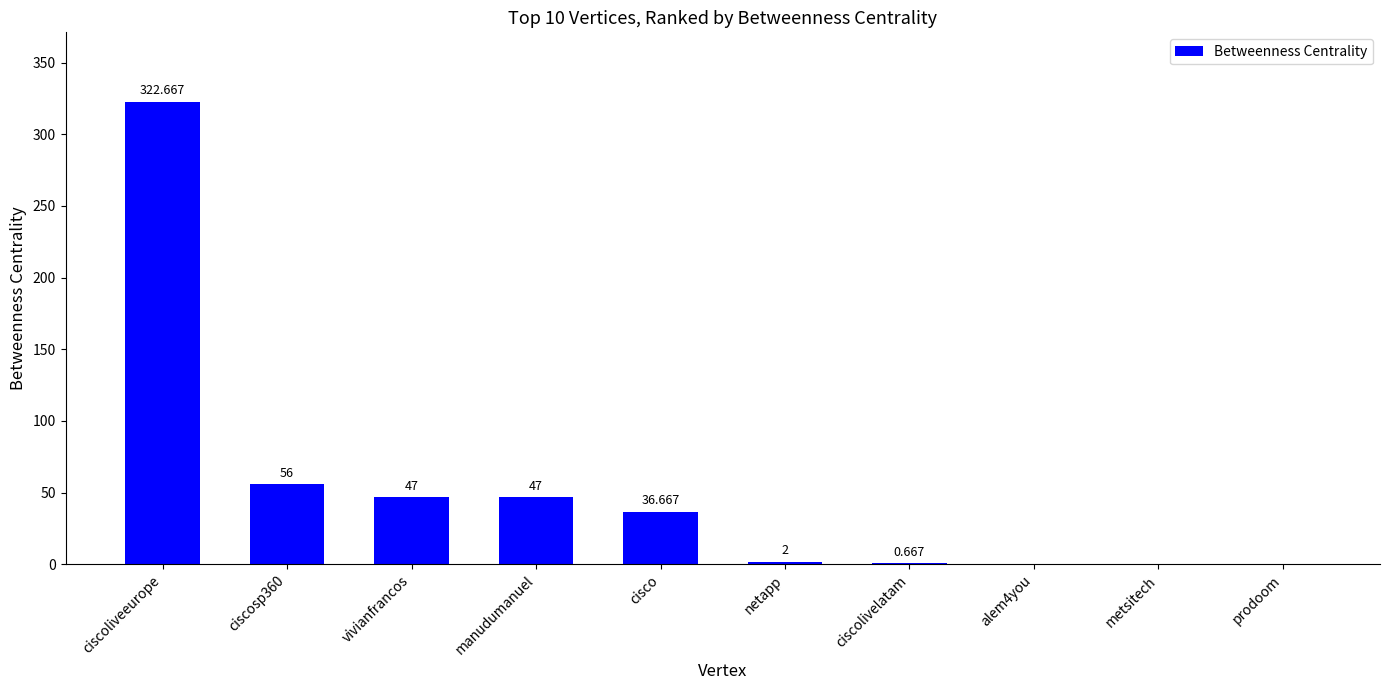

Between cisco and metsitech, which is larger?

cisco